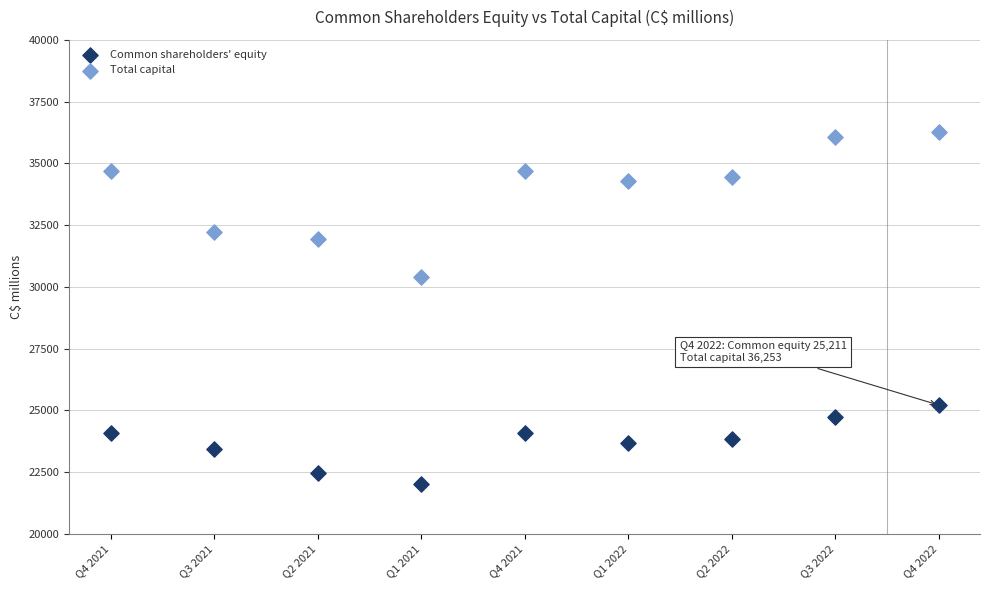

Across all data points, what is the range of X values (max minus min)?

8